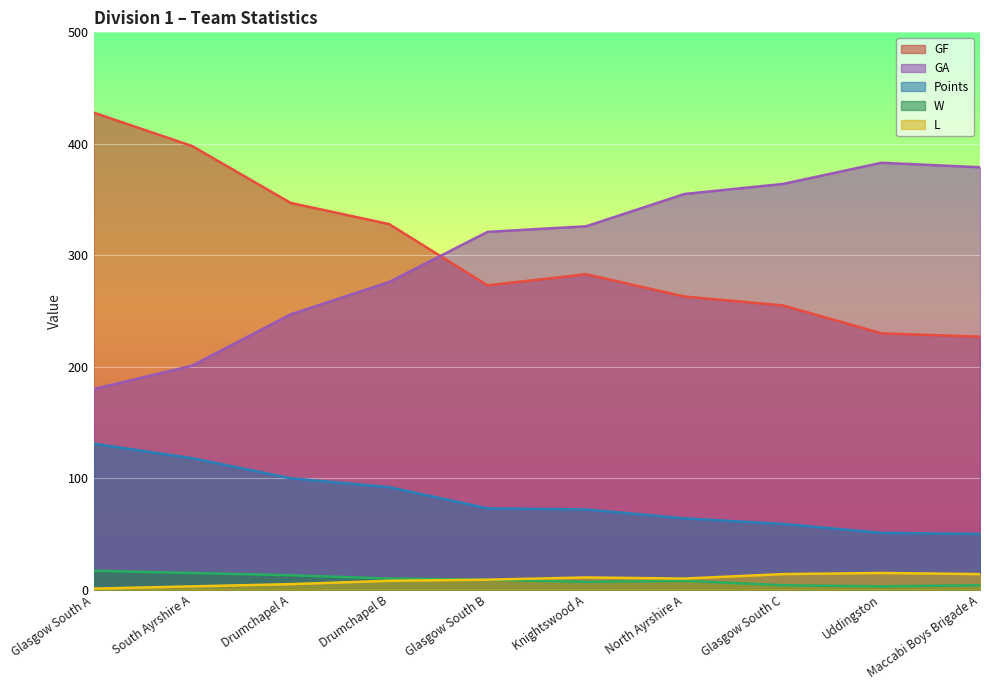

True or false: GF and W intersect in this chart.

False